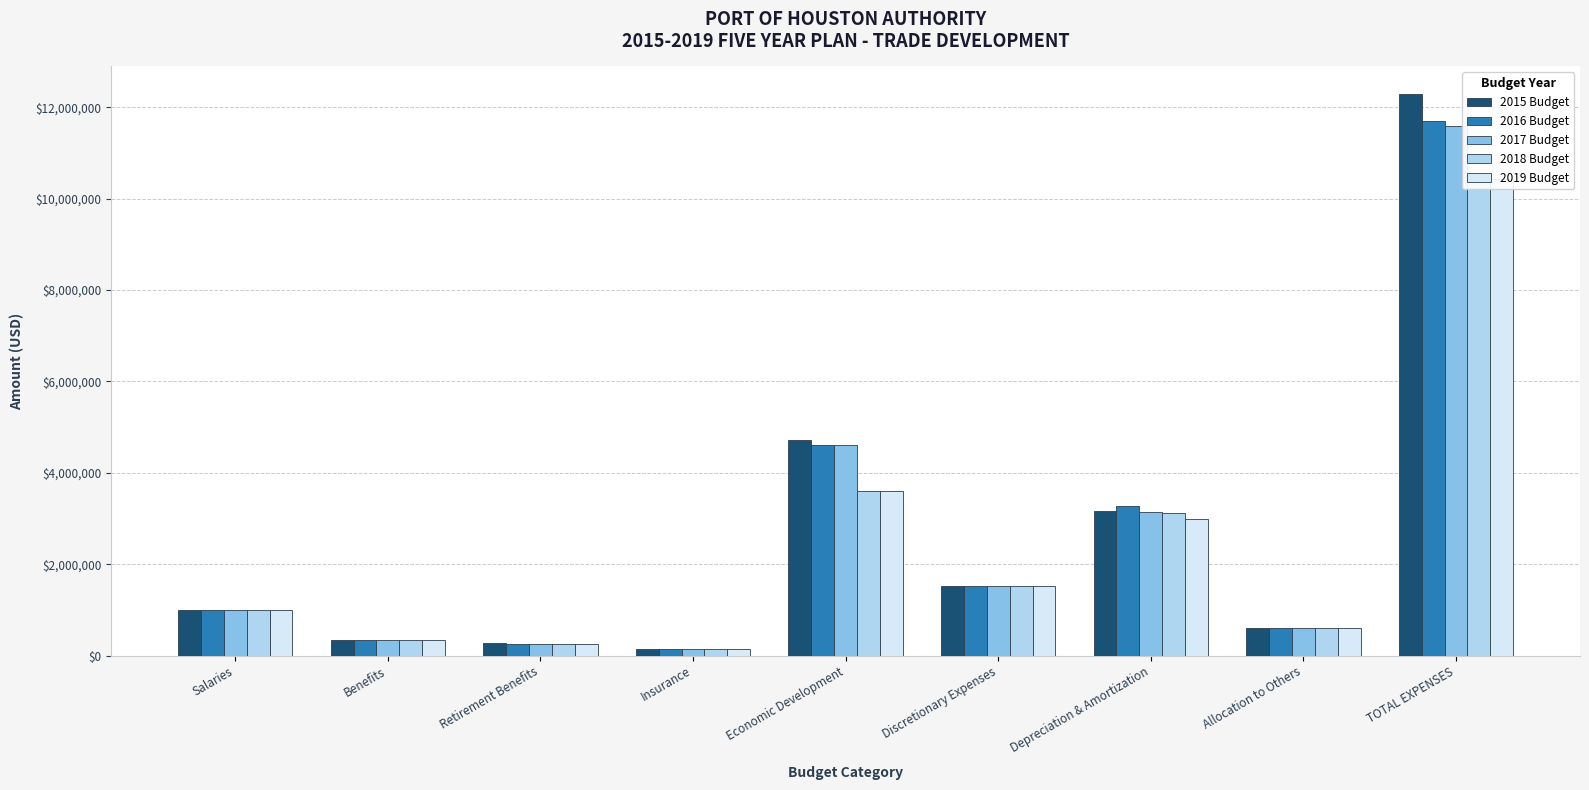

Which series has the widest spread of values?

2015 Budget